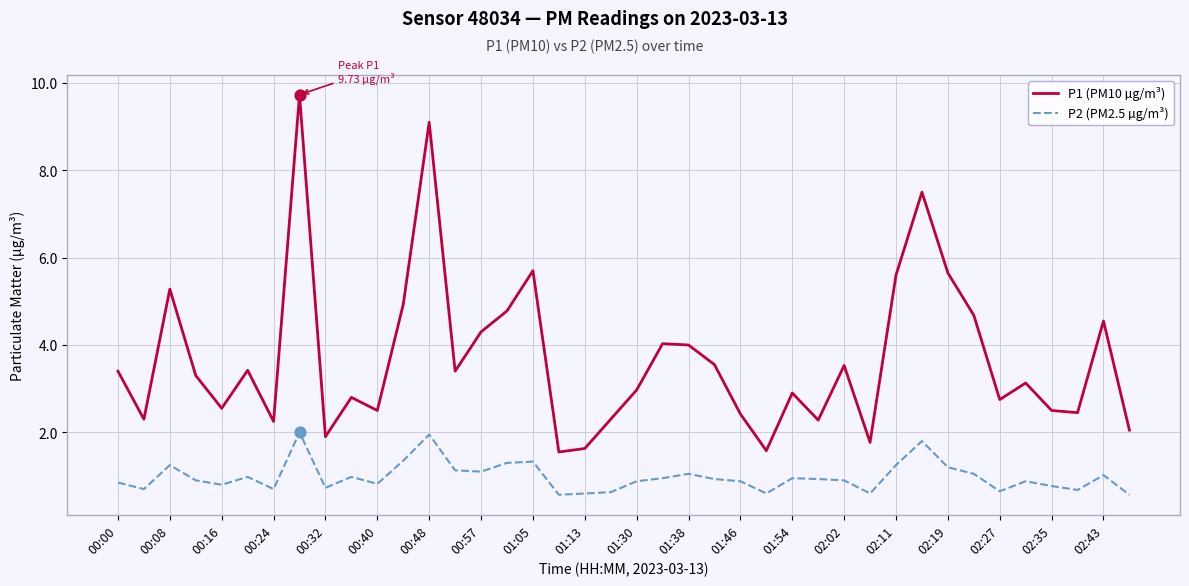

Which series has the widest spread of values?

P1 (PM10 µg/m³)